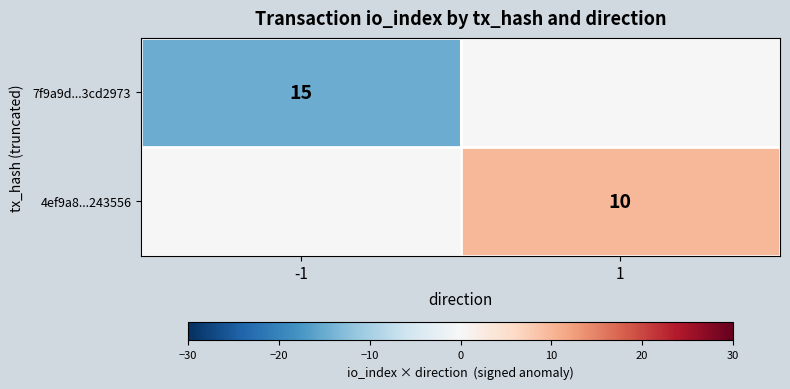

The 7f9a9d...3cd2973 series shows 15 at -1. True or false?

True